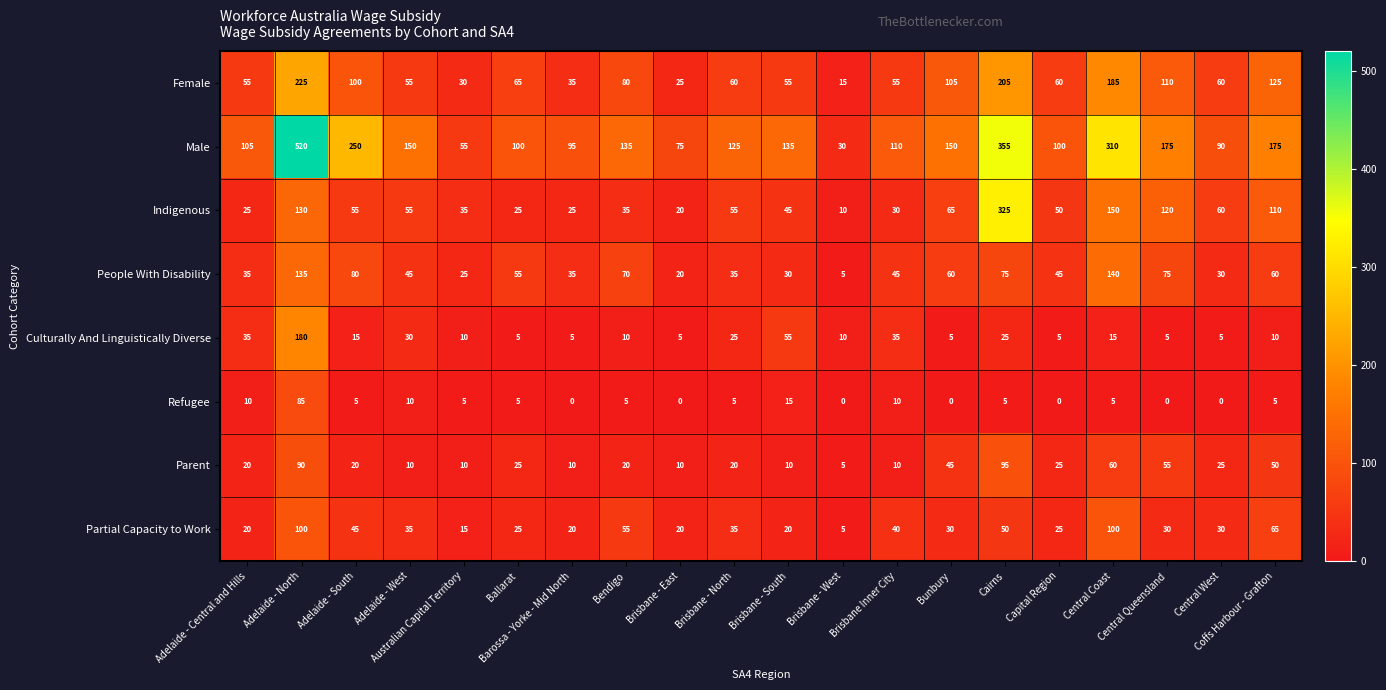

Rank the series by their maximum value, from lowest to highest.

Refugee, Parent, Partial Capacity to Work, People With Disability, Culturally And Linguistically Diverse, Female, Indigenous, Male